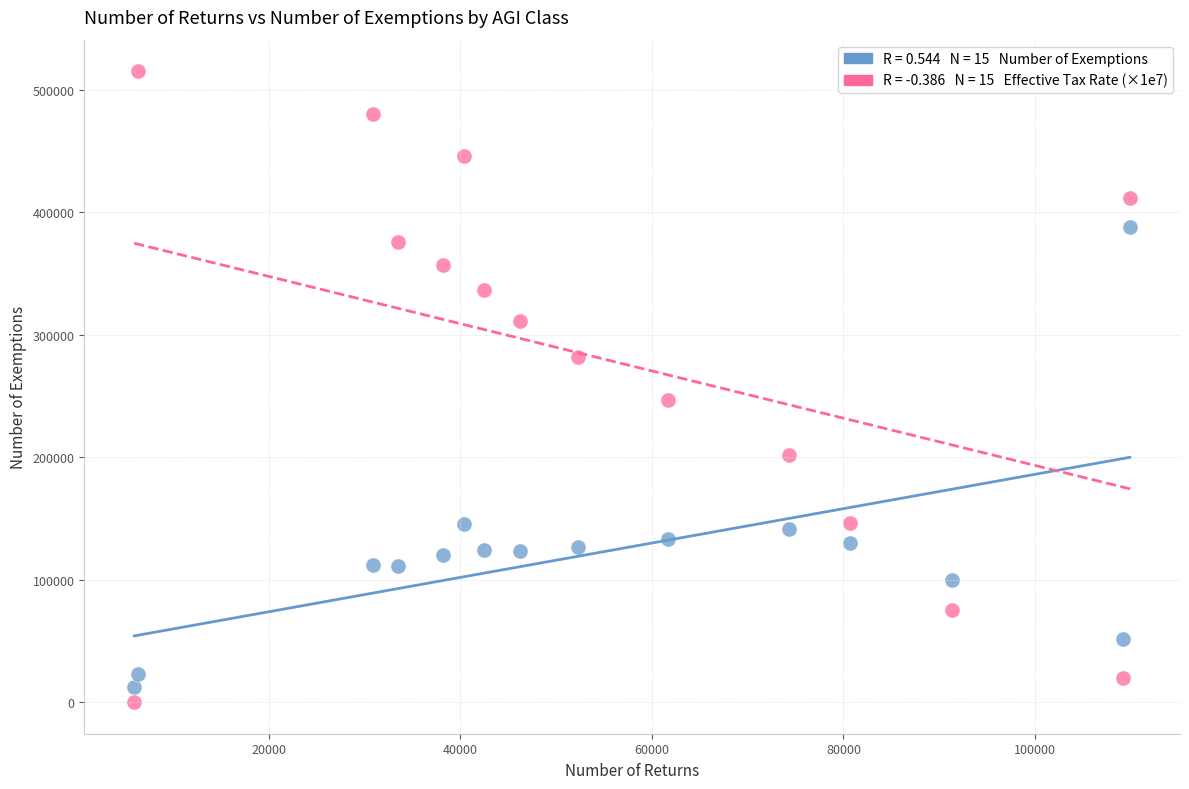

Across all series, what Y value is closest to 257643?

246410.1